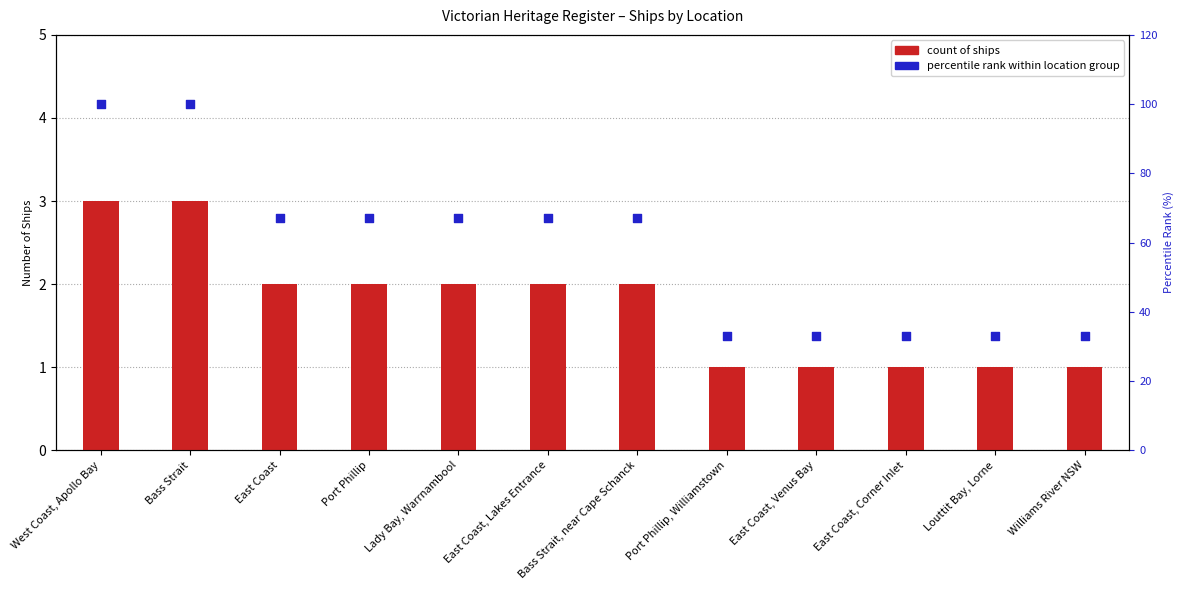

Which series has the widest spread of Y values?

percentile rank within location group